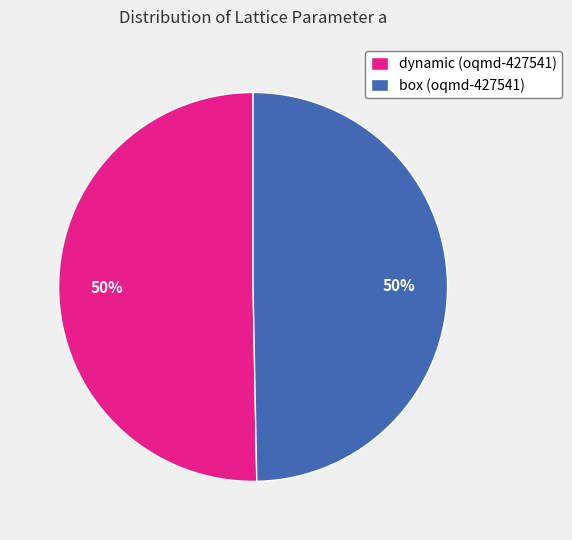

True or false: box (oqmd-427541) accounts for 50% of the total.

True